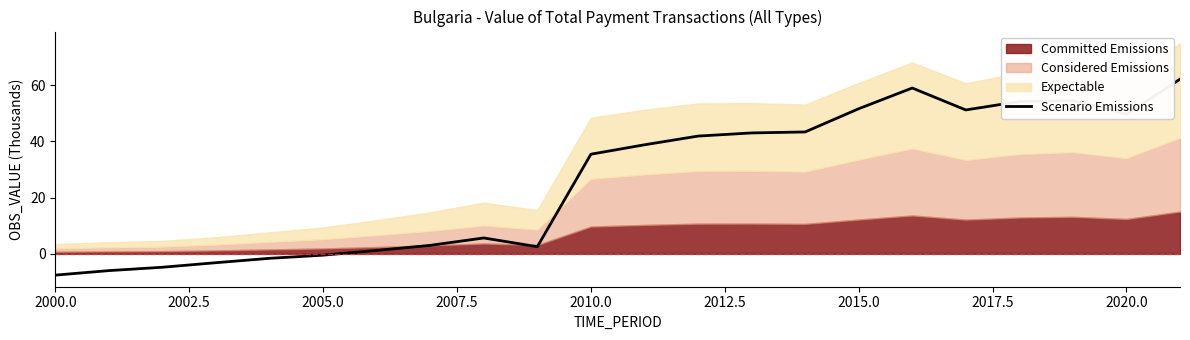

What is the value of the 1st point from the left?

-7.6